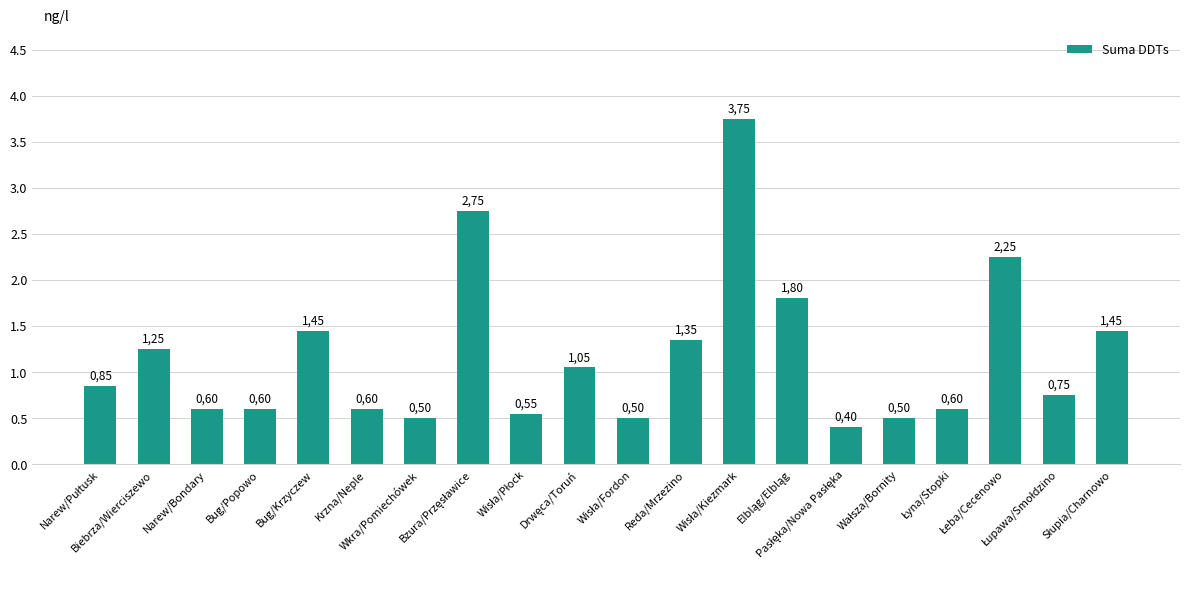

List the labels in order of value, smallest first.

Pasłęka/Nowa Pasłęka, Wkra/Pomiechówek, Wisła/Fordon, Wałsza/Bornity, Wisła/Płock, Narew/Bondary, Bug/Popowo, Krzna/Neple, Łyna/Stopki, Łupawa/Smołdzino, Narew/Pułtusk, Drwęca/Toruń, Biebrza/Wierciszewo, Reda/Mrzezino, Bug/Krzyczew, Słupia/Charnowo, Elbląg/Elbląg, Łeba/Cecenowo, Bzura/Przęsławice, Wisła/Kiezmark